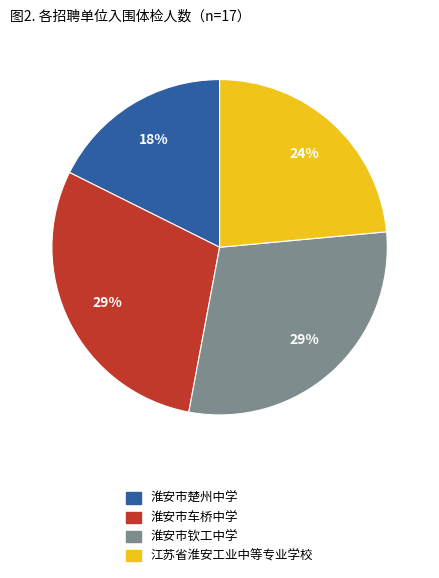

Is there a majority slice in this chart?

No